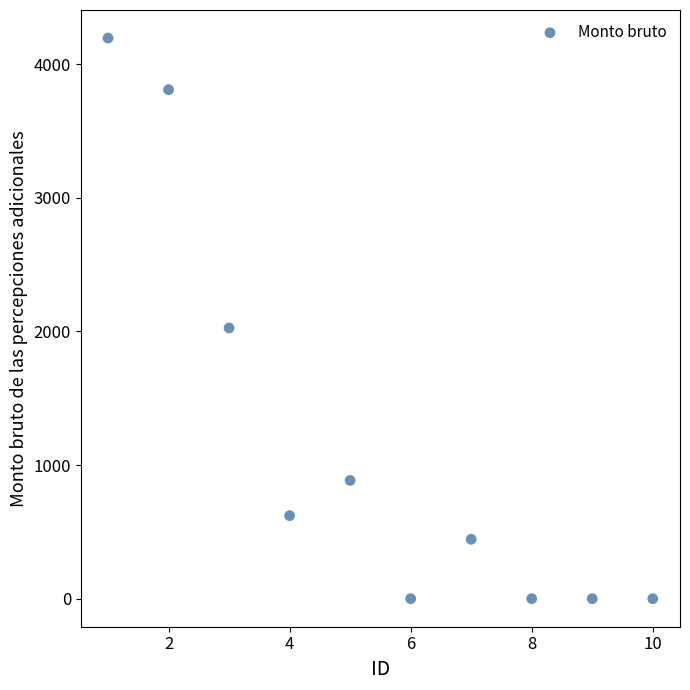

What Y value in the scatter plot is closest to 2097?

2025.8